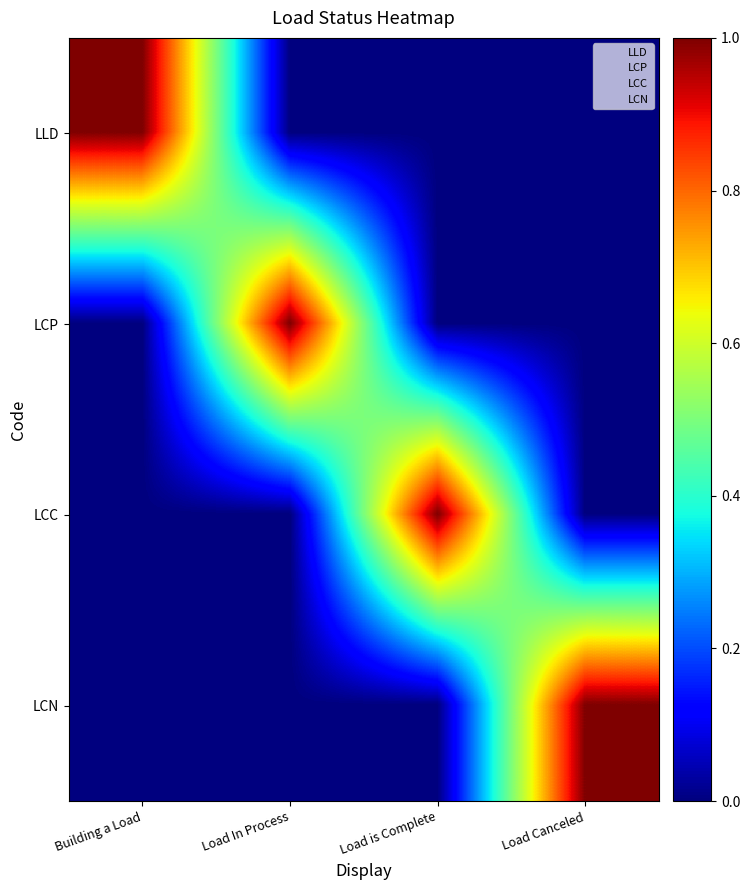

At which category does the chart reach its peak across all series?

Building a Load